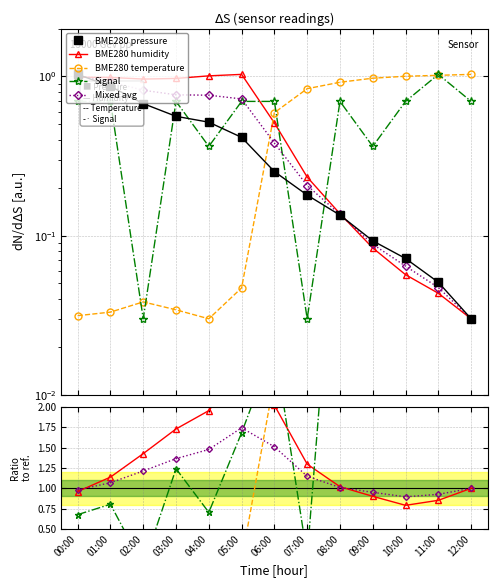

Is it true that BME280_temperature equals 0.3 at 07:00?

False